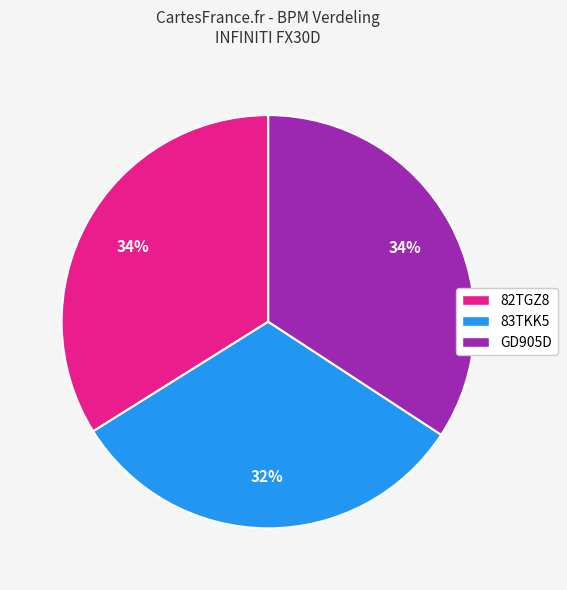

What is the smallest slice in the pie chart?

83TKK5